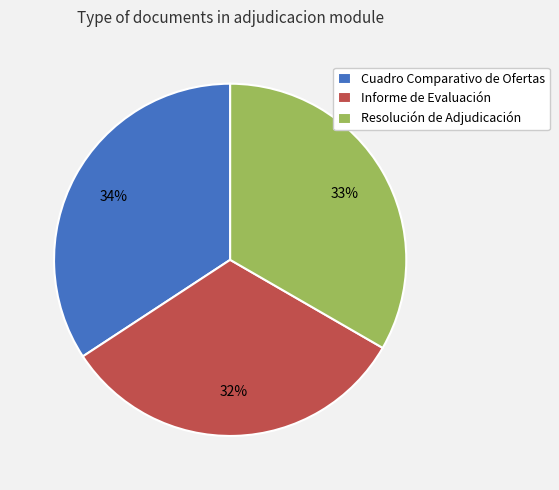

Is there any slice that represents more than half of the pie?

No